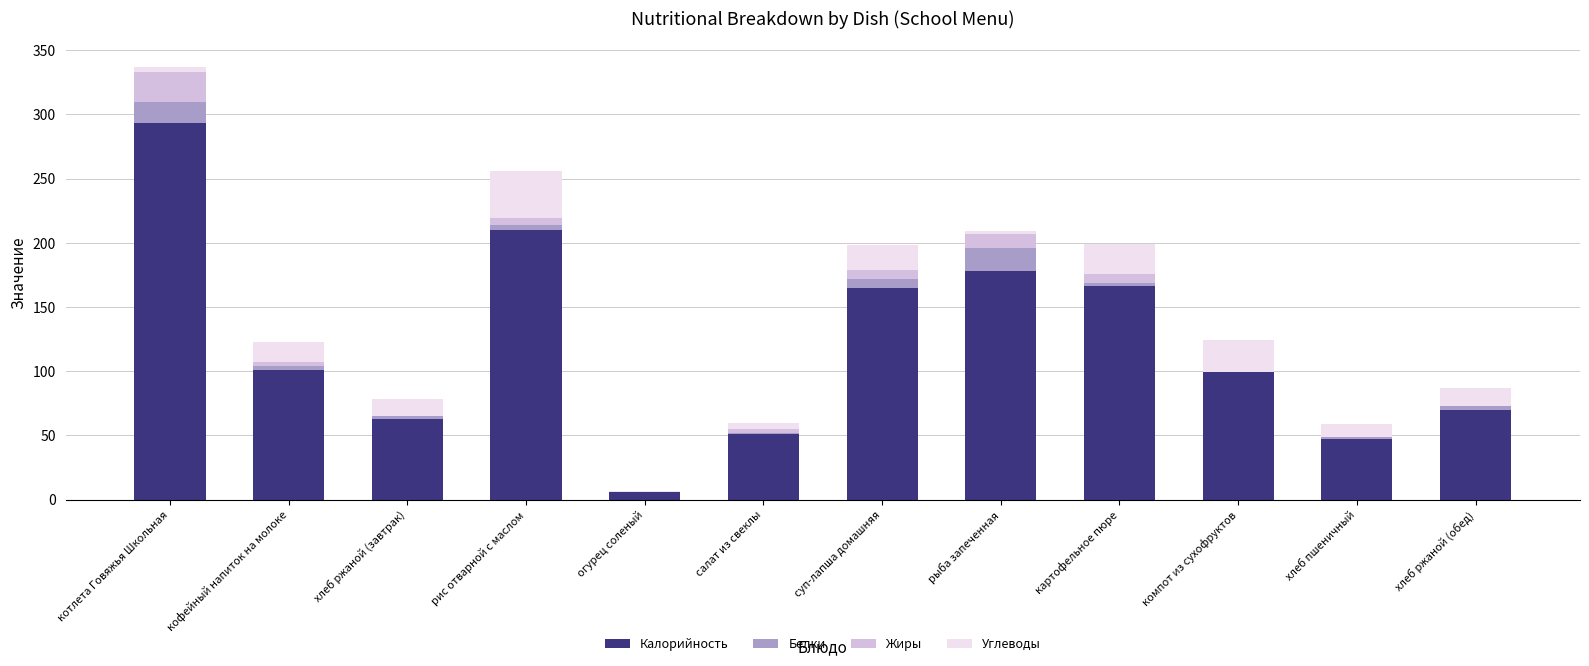

The value of Калорийность at рыба запеченная is 178.0. True or false?

True